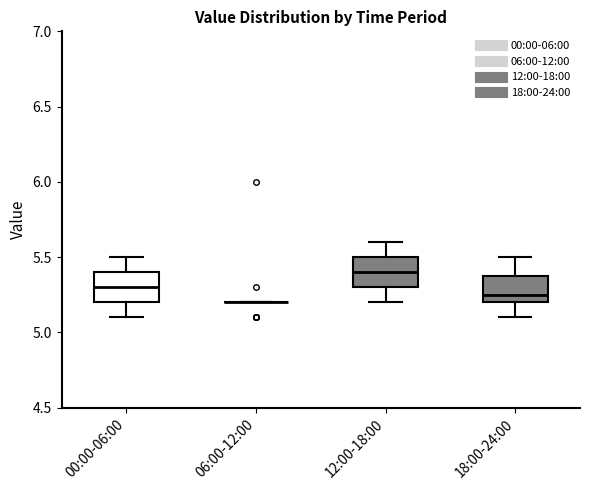

Reading left to right, transcribe this box plot: for each box, give where its median line is, the range the box spans, and where its two whiskers end, as read against the y-axis. The values are not printed on the chart, so give them approximately, as read against the axis.

00:00-06:00: median 5.30, box 5.20 to 5.40, whiskers 5.10 to 5.50
06:00-12:00: box collapsed to a line at 5.20, whiskers 5.20 to 5.20
12:00-18:00: median 5.40, box 5.30 to 5.50, whiskers 5.20 to 5.60
18:00-24:00: median 5.25, box 5.20 to 5.40, whiskers 5.10 to 5.50